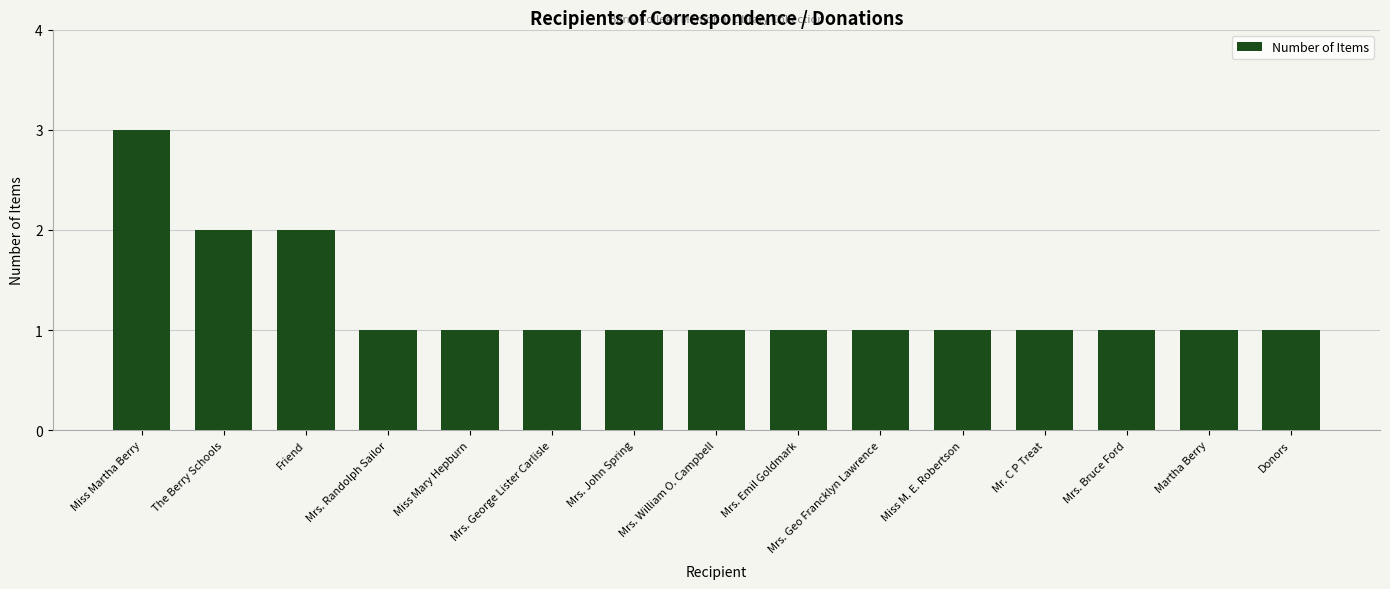

Reading left to right, extract all data points from this chart.

Miss Martha Berry=3	The Berry Schools=2	Friend=2	Mrs. Randolph Sailor=1	Miss Mary Hepburn=1	Mrs. George Lister Carlisle=1	Mrs. John Spring=1	Mrs. William O. Campbell=1	Mrs. Emil Goldmark=1	Mrs. Geo Francklyn Lawrence=1	Miss M. E. Robertson=1	Mr. C P Treat=1	Mrs. Bruce Ford=1	Martha Berry=1	Donors=1